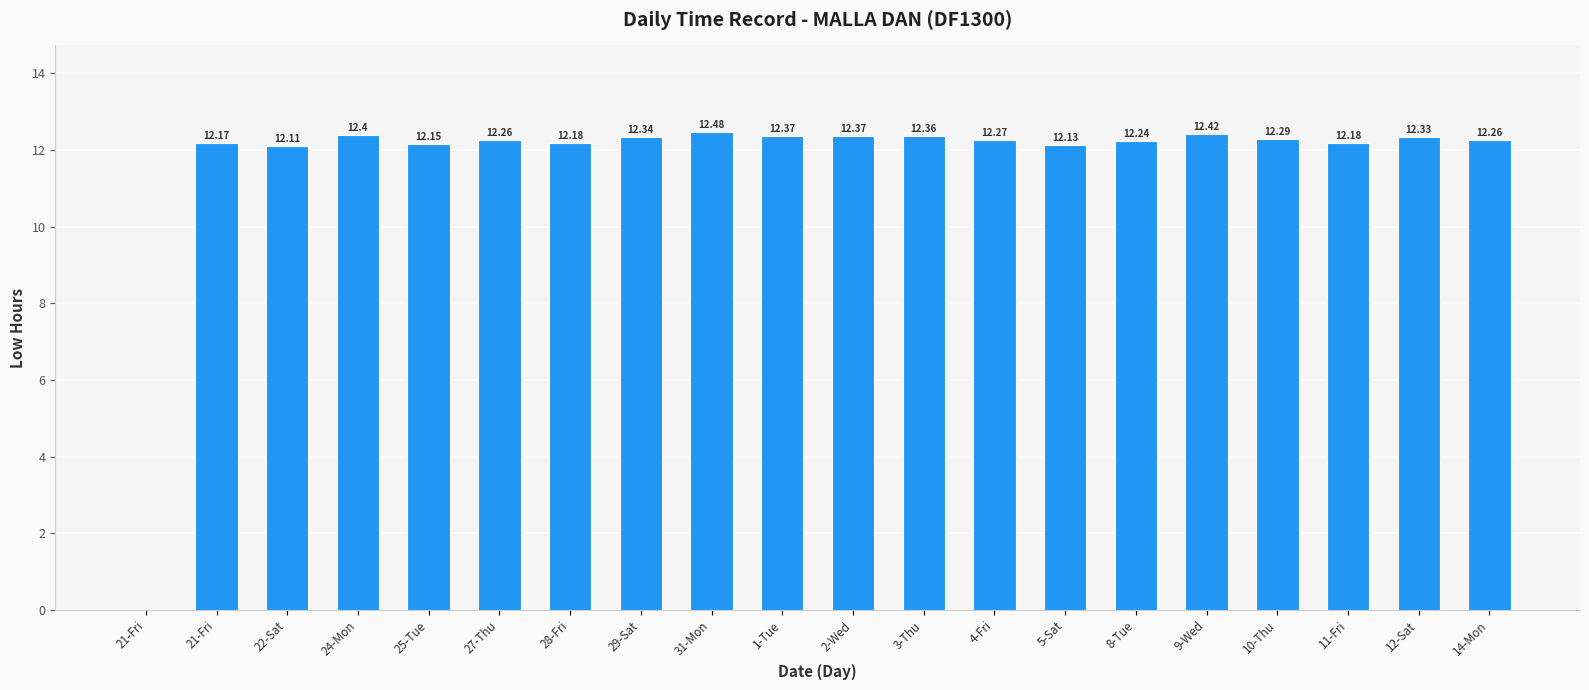

Reading left to right, extract all data points from this chart.

0.0	12.2	12.1	12.4	12.2	12.3	12.2	12.3	12.5	12.4	12.4	12.4	12.3	12.1	12.2	12.4	12.3	12.2	12.3	12.3